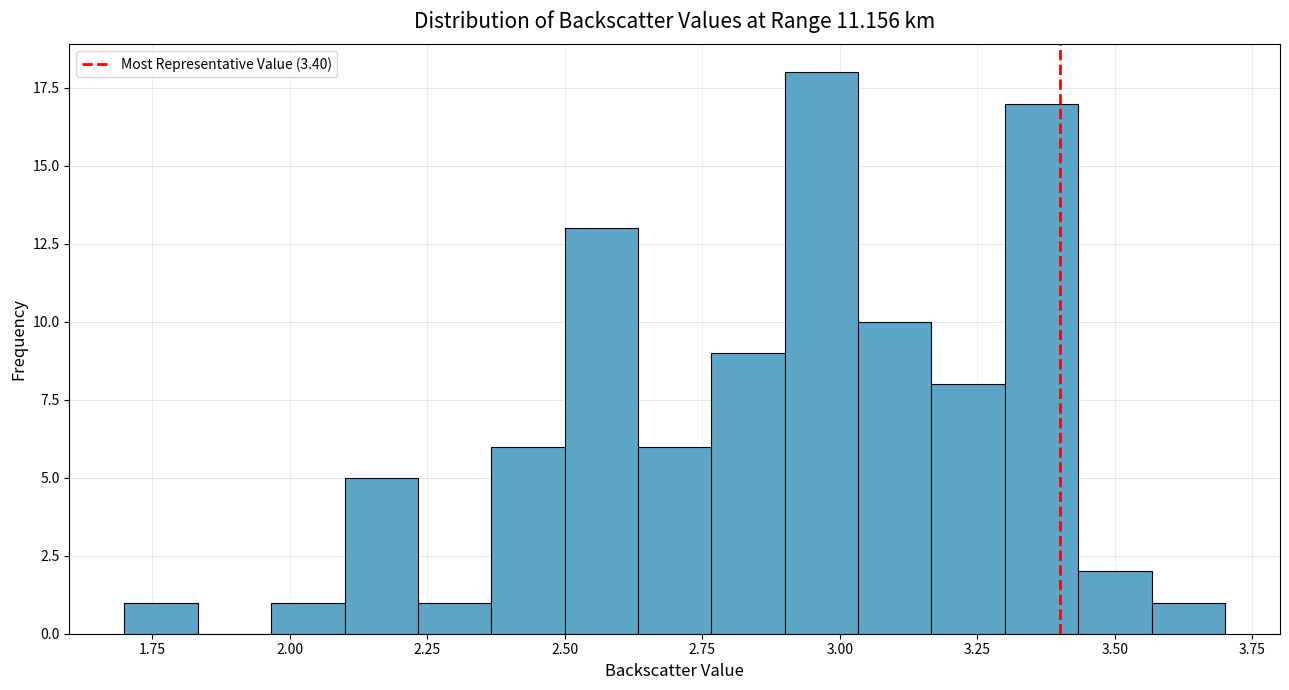

Read against the x-axis, roughly where is the centre of the tallest bar?

2.95